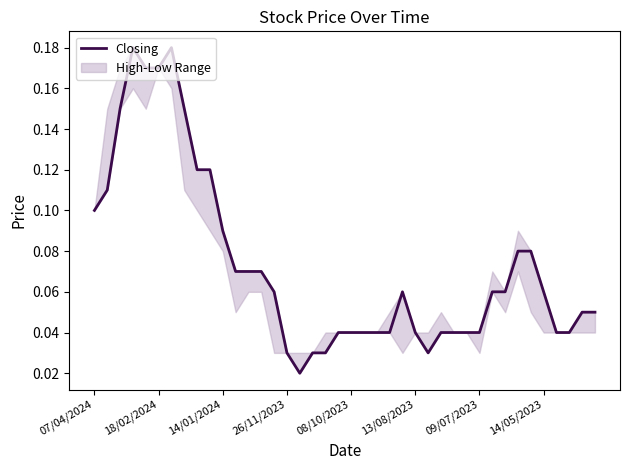

Is it true that the value at 11 is 0.1?

False